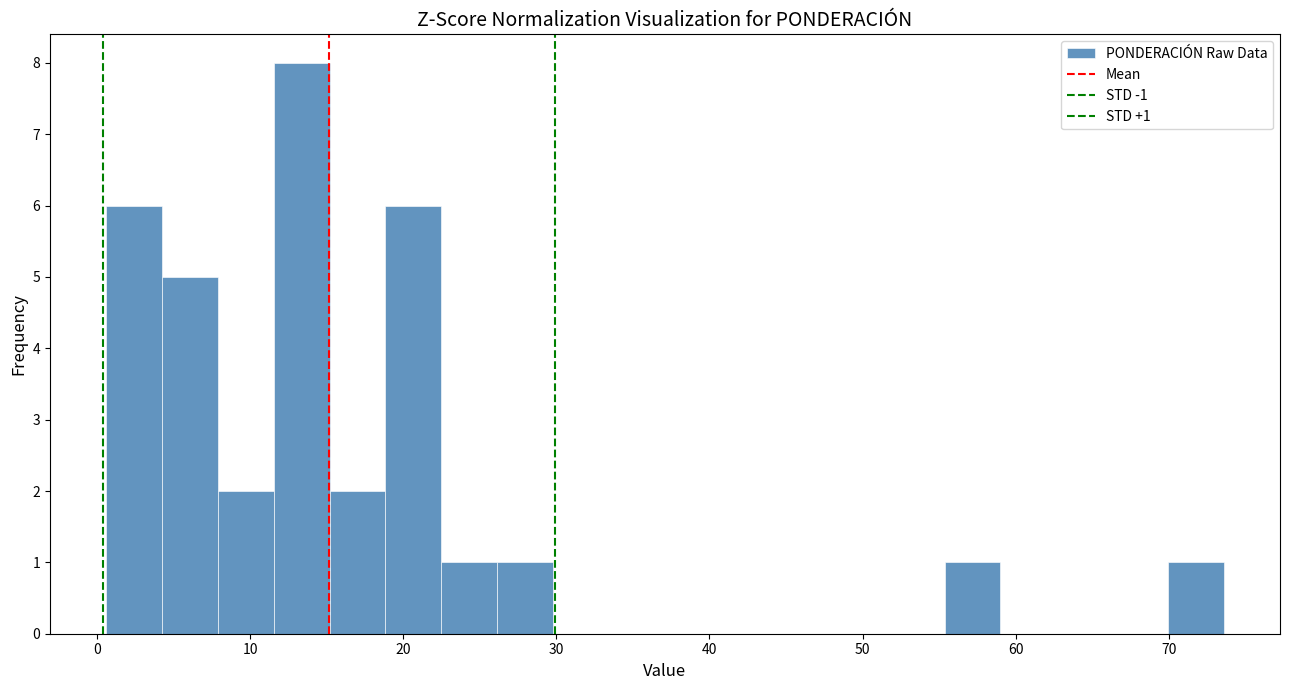

Around what value on the x-axis is the tallest bar? Give the approximate position of its centre, as read against the axis.

13